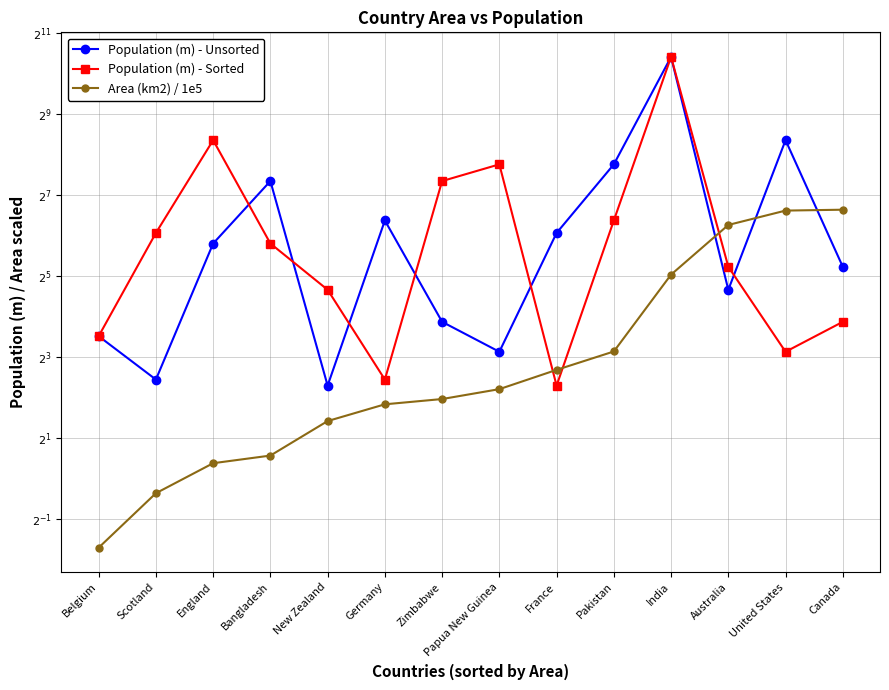

Where does the Population (m) - Sorted series first go above 55?

Scotland